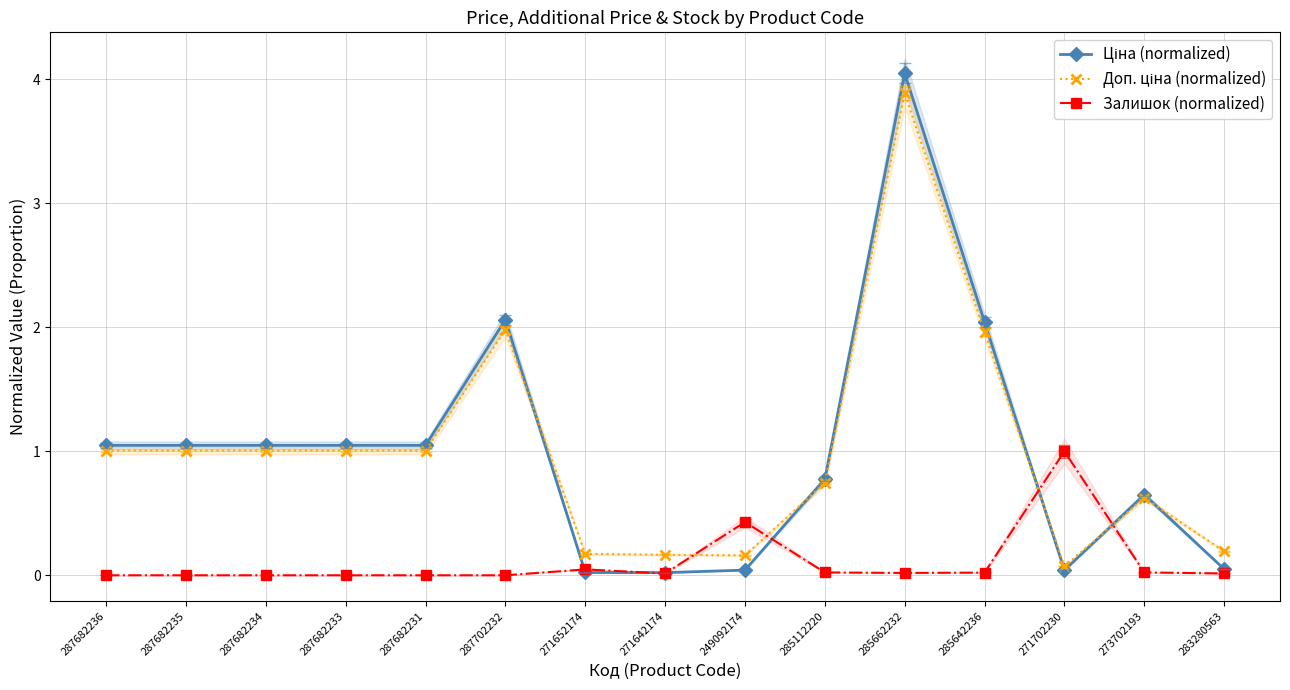

What is the sum of all Ціна (normalized) values?

15.0